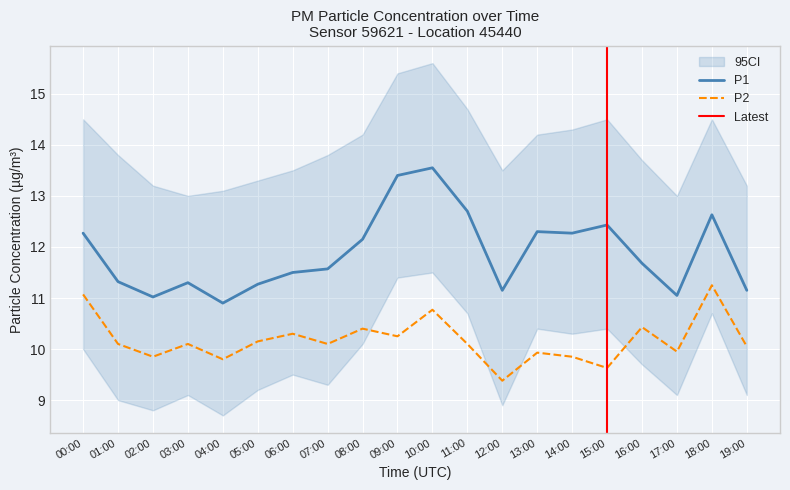

At which category does P2 reach its first local peak?

03:00